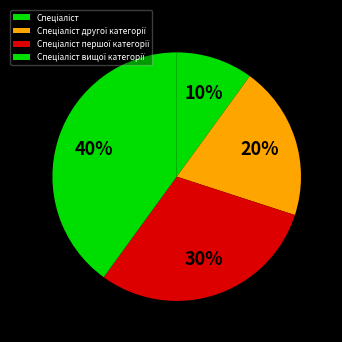

Which has a higher value, Спеціаліст першої категорії or Спеціаліст другої категорії?

Спеціаліст першої категорії